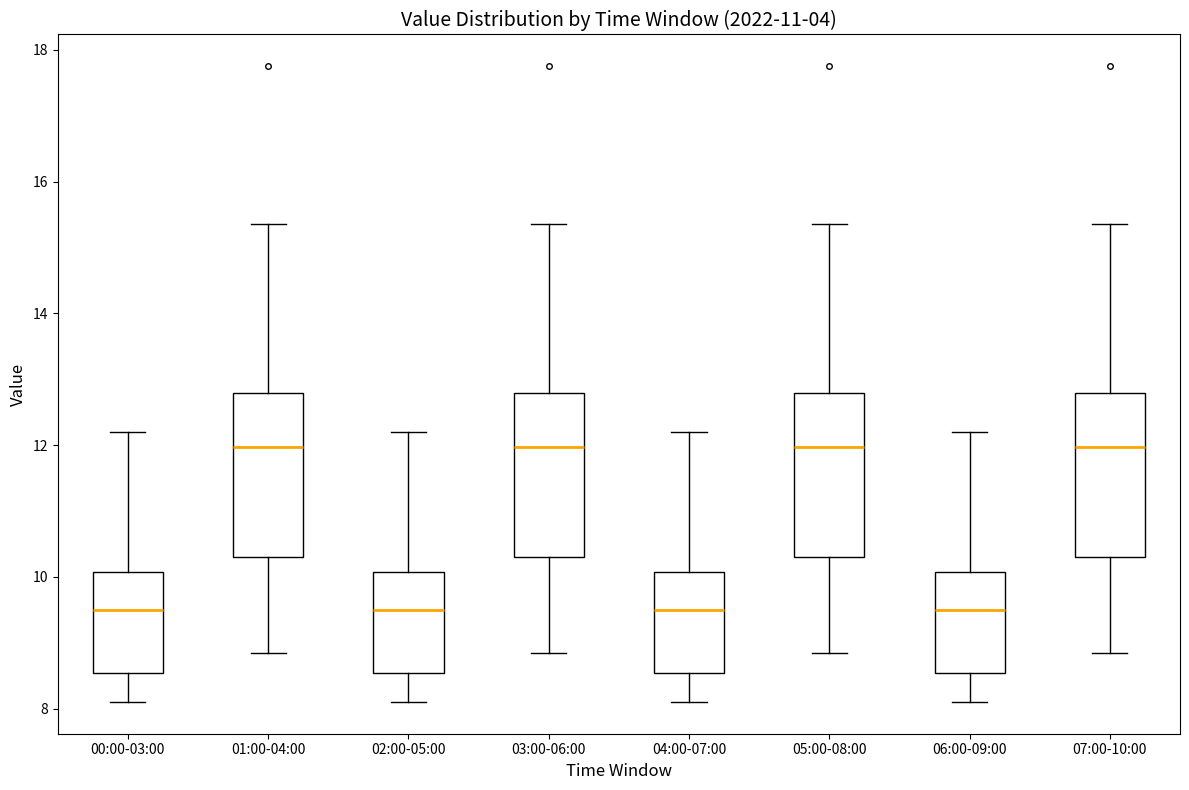

Where is the upper edge of the box for 06:00-09:00 on the y-axis? The values are not printed on the chart, so give them approximately, as read against the axis.

10.0